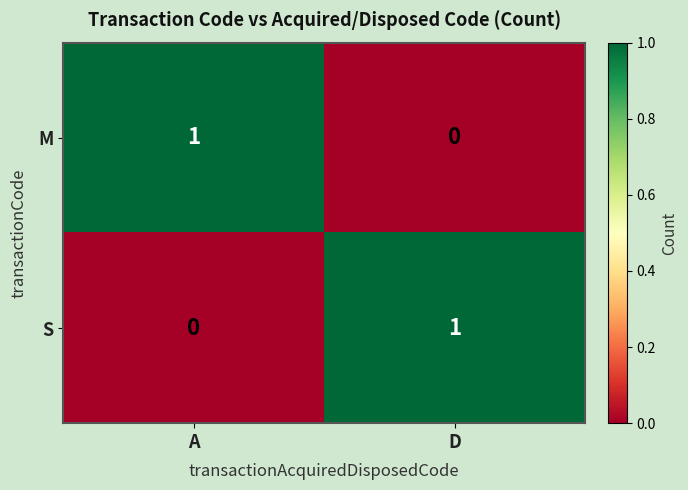

What is the total value across all series at A?

1